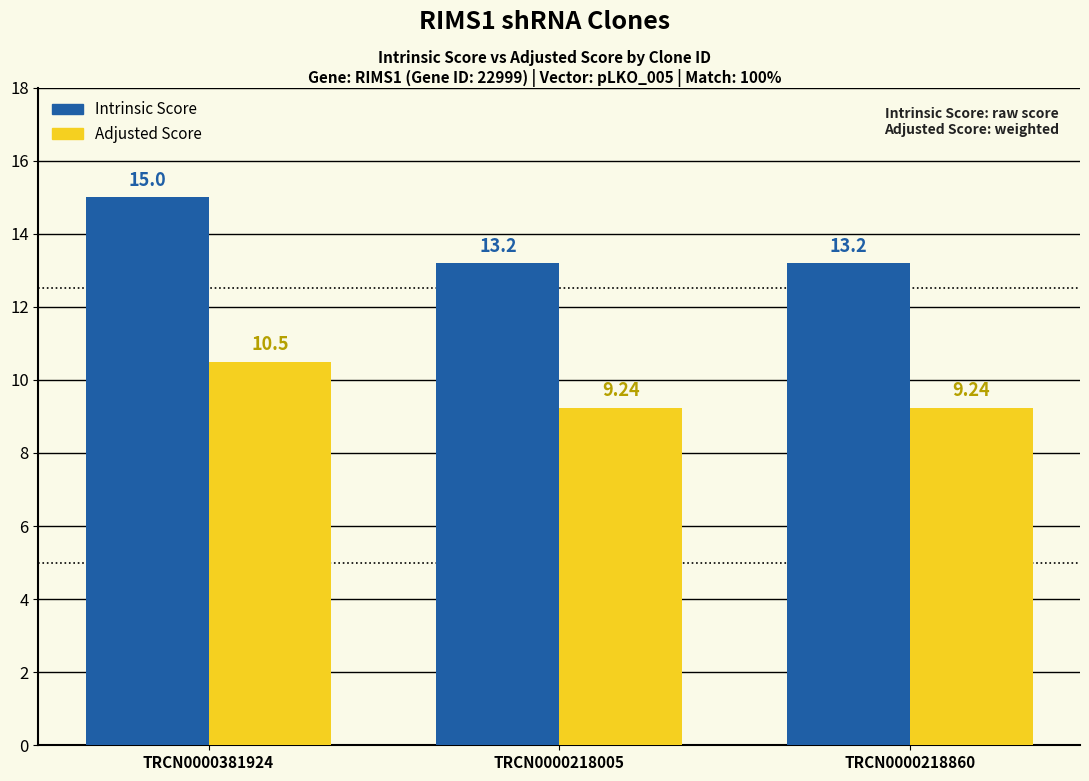

At TRCN0000381924, list the series in order from largest to smallest.

Intrinsic Score, Adjusted Score